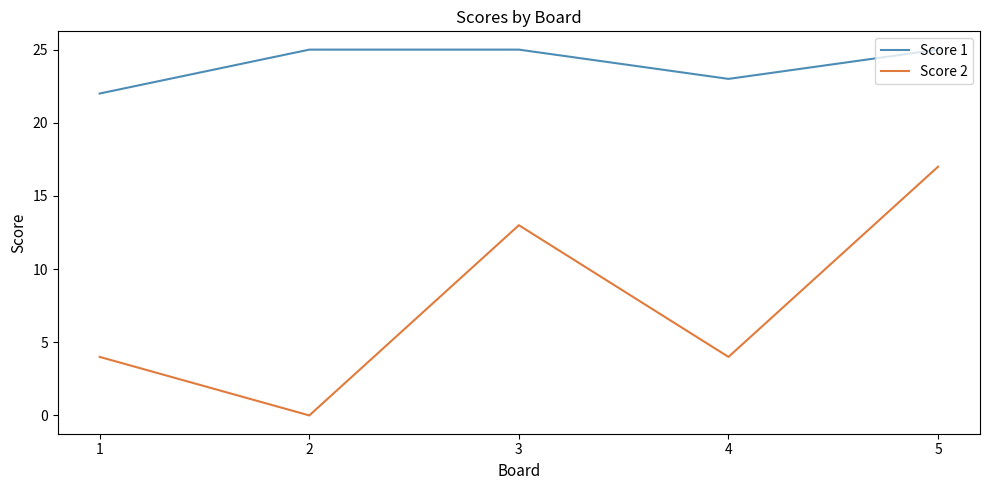

How many categories are shown in the chart?

5